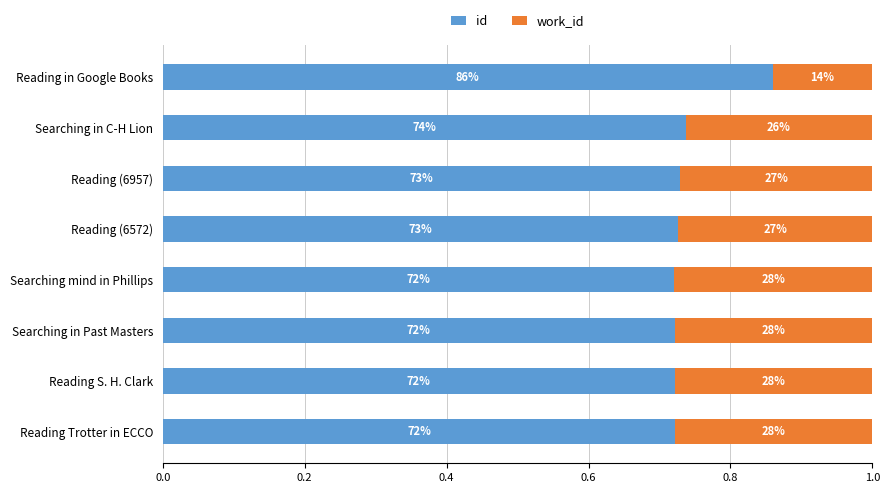

Which series has the largest total across all categories?

id